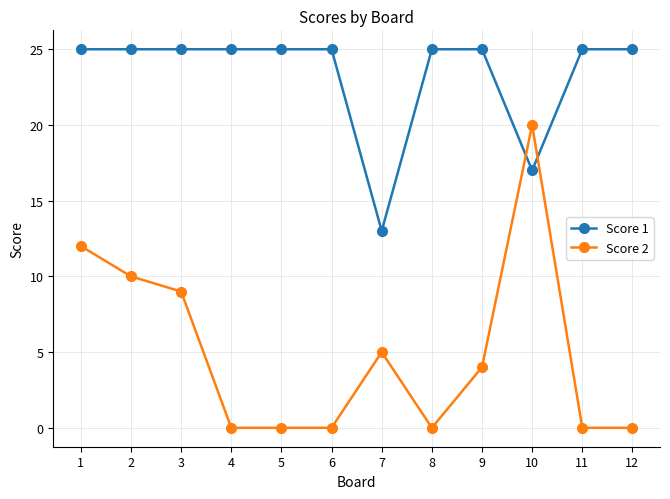

Read the Score 1 value at 2, to the nearest 5.

25